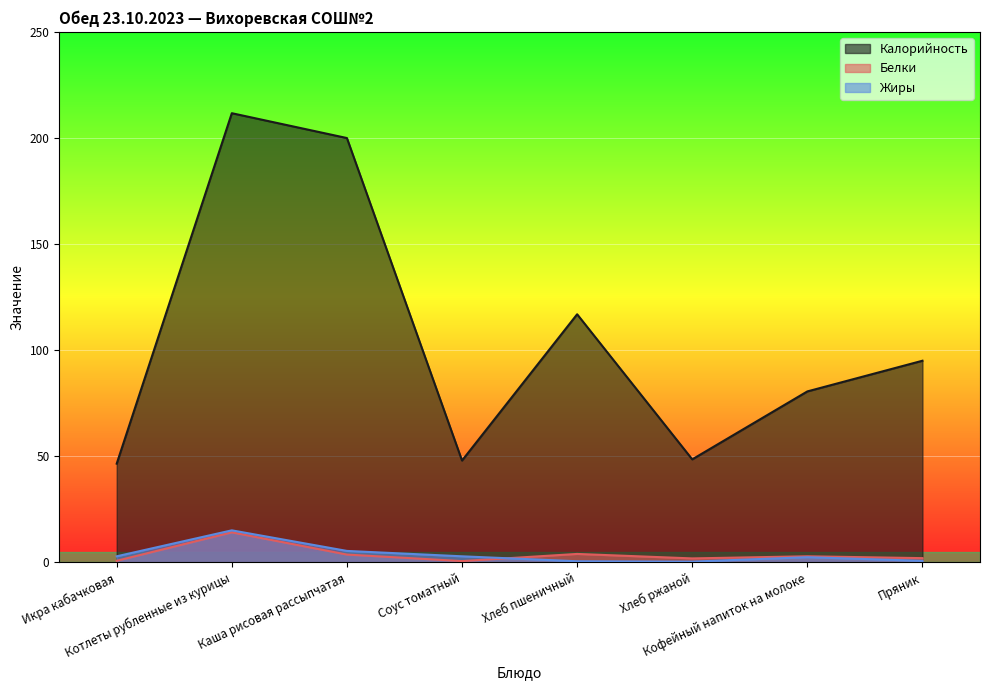

True or false: Белки and Калорийность cross at least once.

False